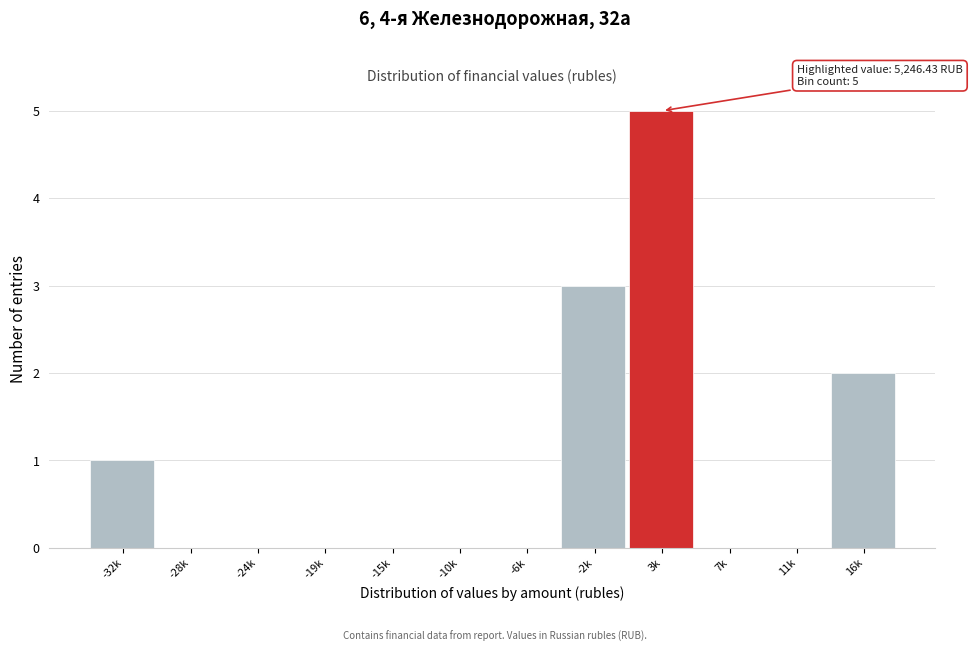

Reading left to right, list all the values displayed in this chart.

-32k=1	-28k=0	-24k=0	-19k=0	-15k=0	-10k=0	-6k=0	-2k=3	3k=5	7k=0	11k=0	16k=2